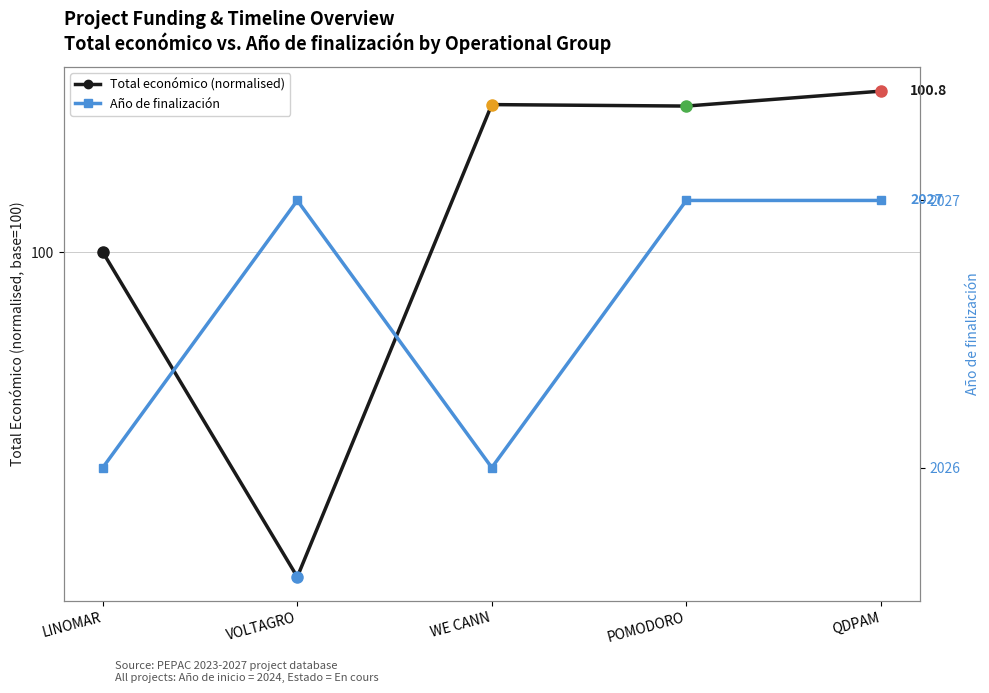

Is this an area chart (filled region under the line)?

No